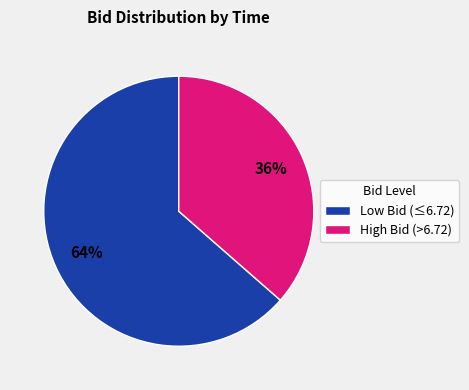

What is the ratio of the value at High Bid (>6.72) to the value at Low Bid (≤6.72)?

0.6